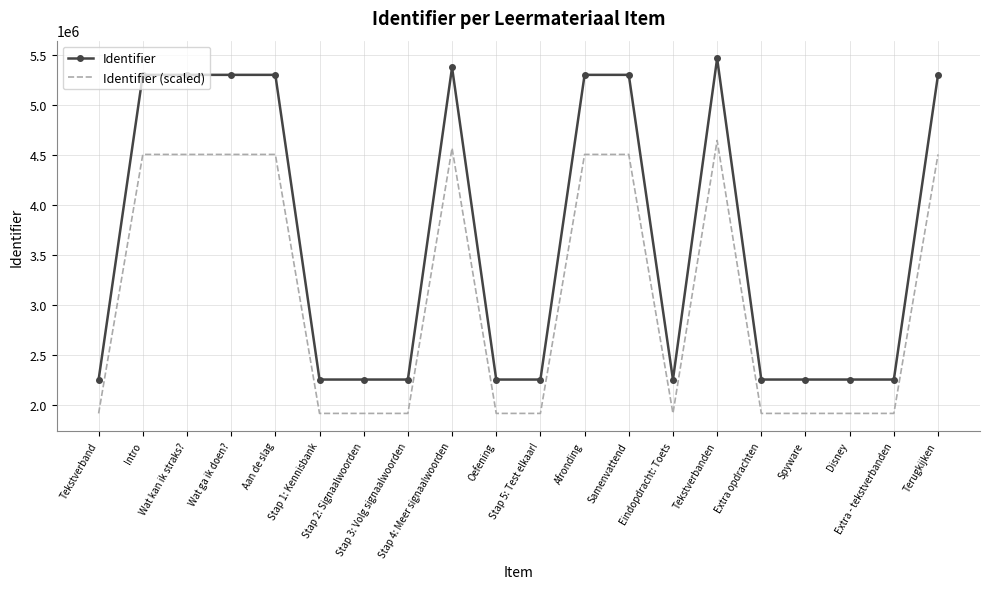

What is the spread (max minus min) of values at Samenvattend?

795827.1